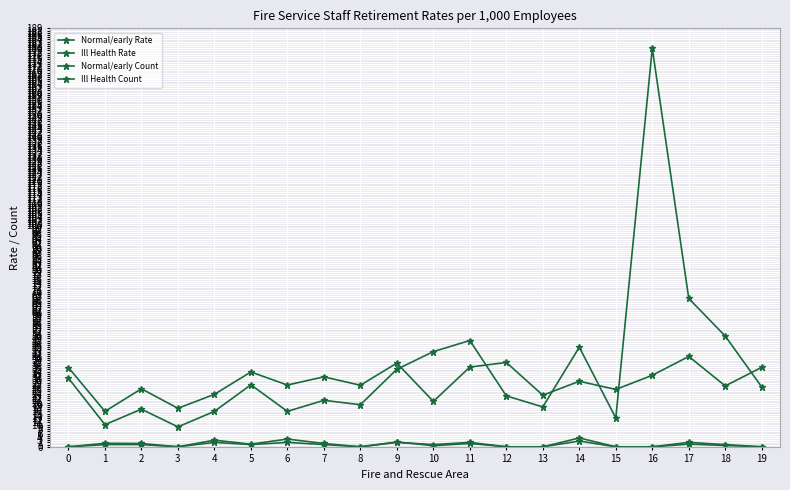

Is this an area chart (filled region under the line)?

No